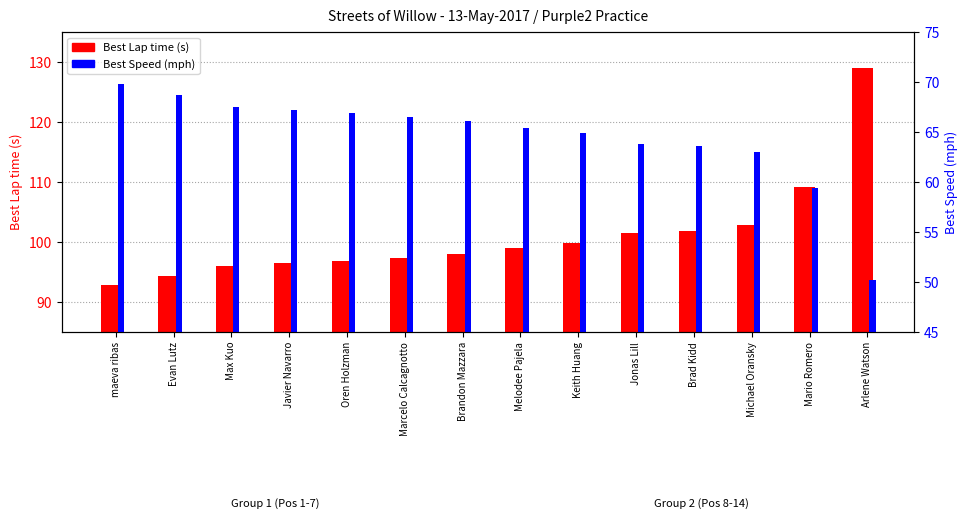

What is the smallest value displayed?

50.2